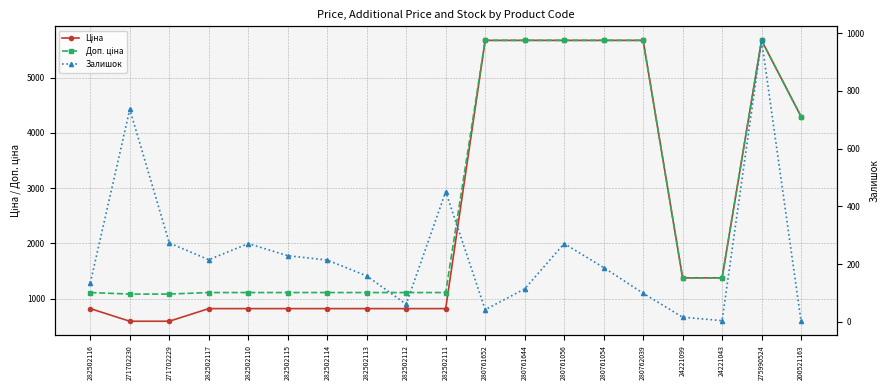

True or false: Доп. ціна and Залишок cross at least once.

False